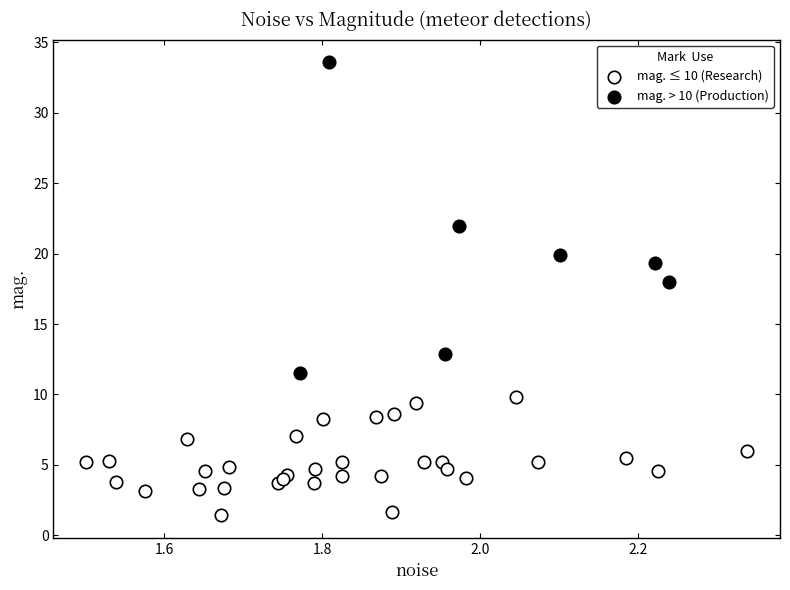

Which series reaches the maximum Y coordinate?

mag. > 10 (Production)